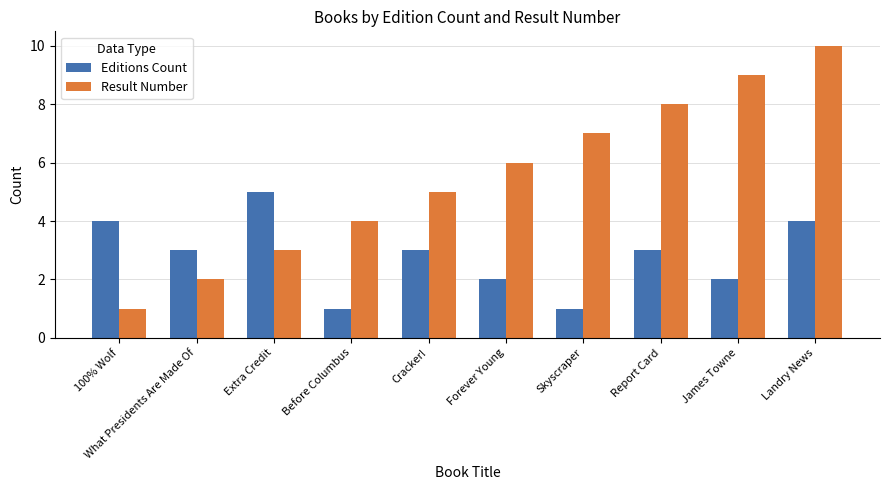

What is the sum of the Result Number values at Report Card and Before Columbus?

12